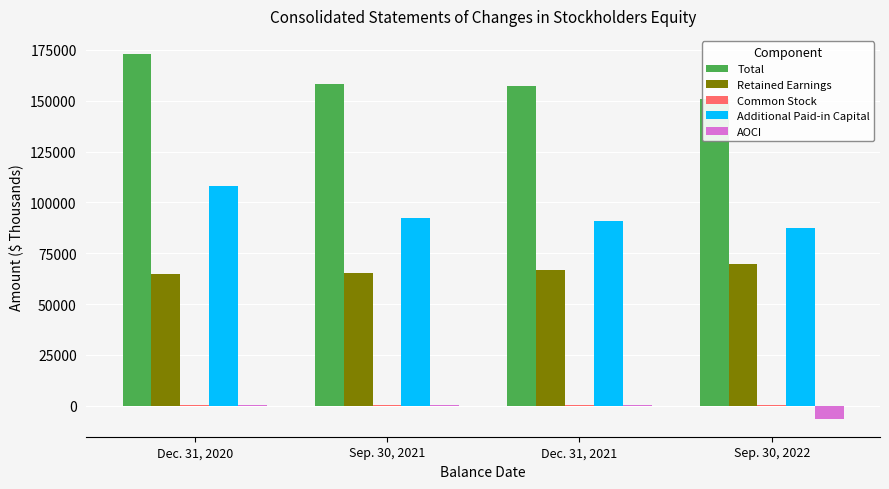

The Additional Paid-in Capital series shows 44276 at Dec. 31, 2020. True or false?

False